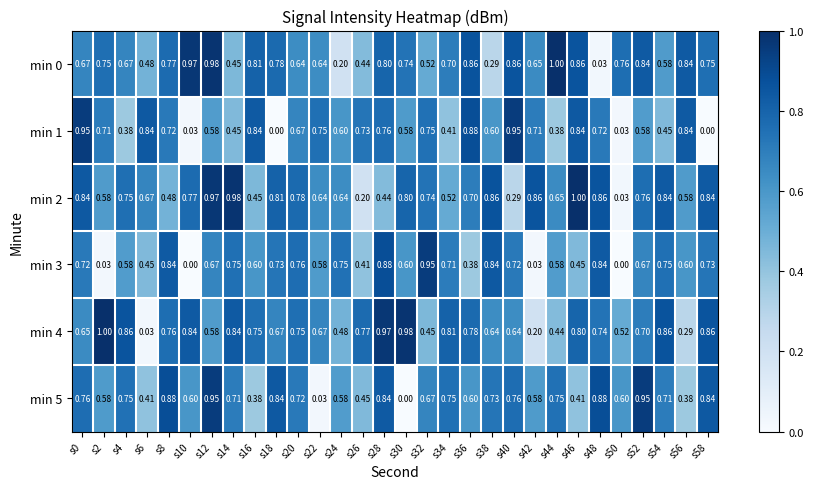

Count the number of data series in this chart.

6